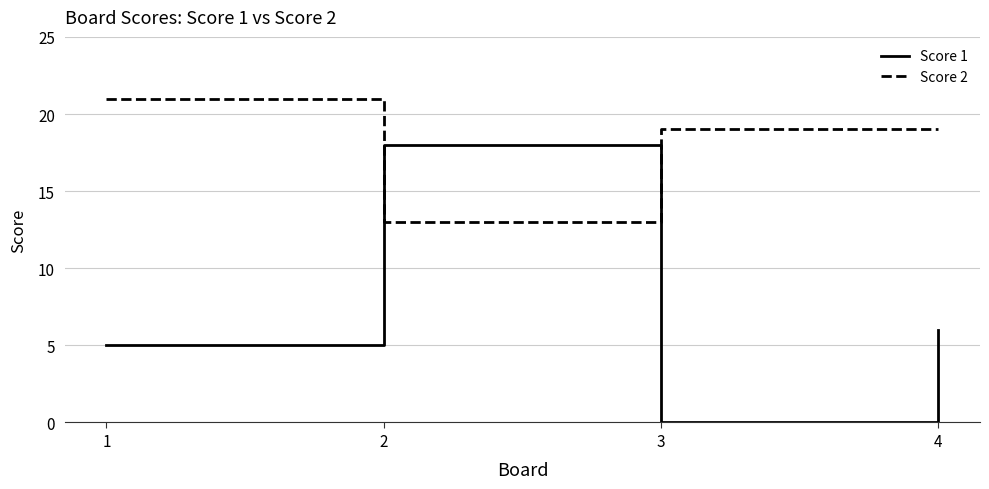

What is the spread (max minus min) of values at 1?

16